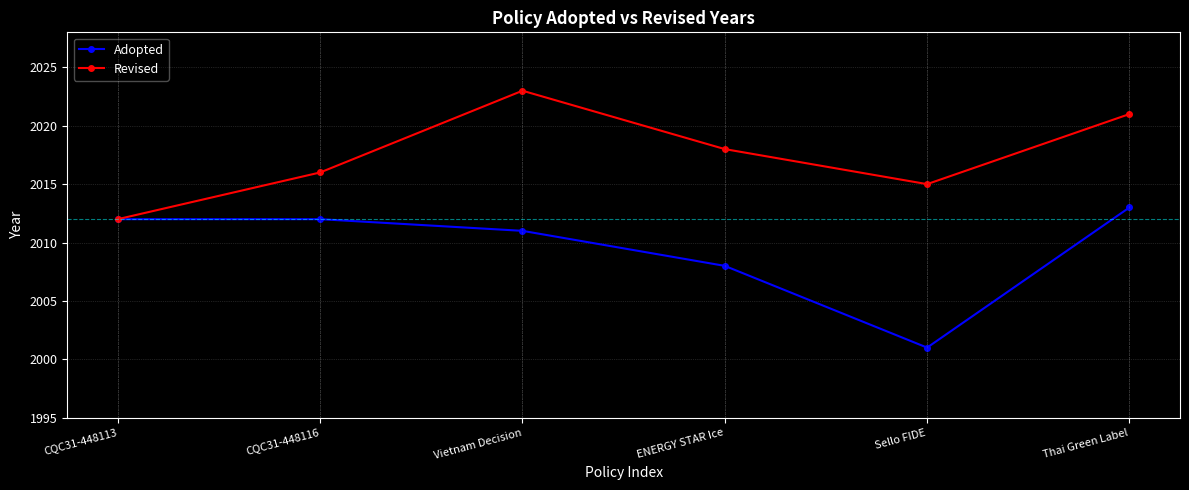

What is the value of the Revised point at the 4th from the left?

2018